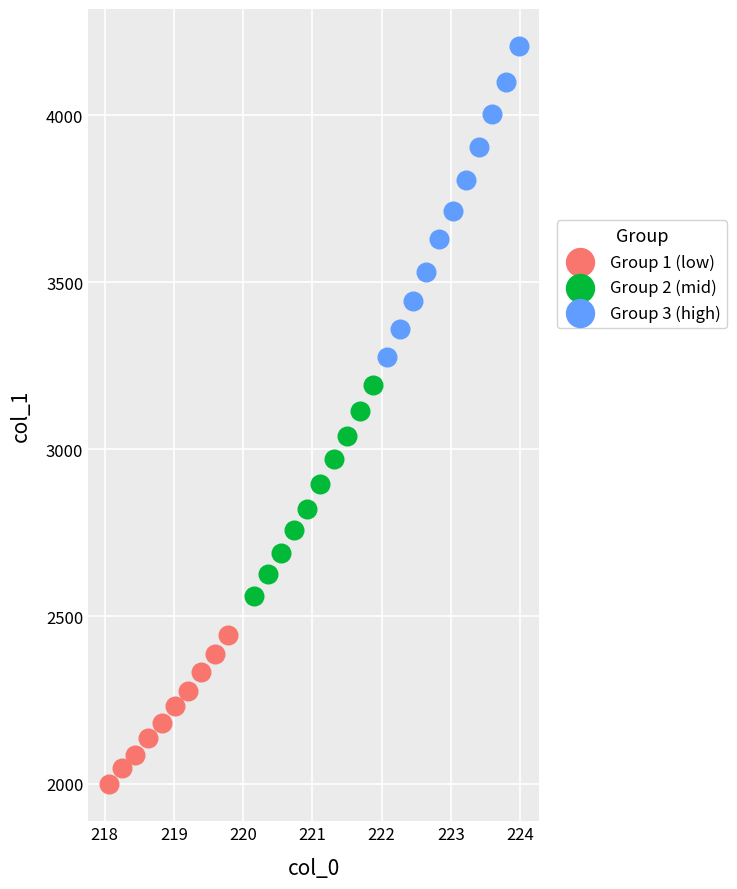

What are all the series names shown in the legend?

Group 1 (low), Group 2 (mid), Group 3 (high)